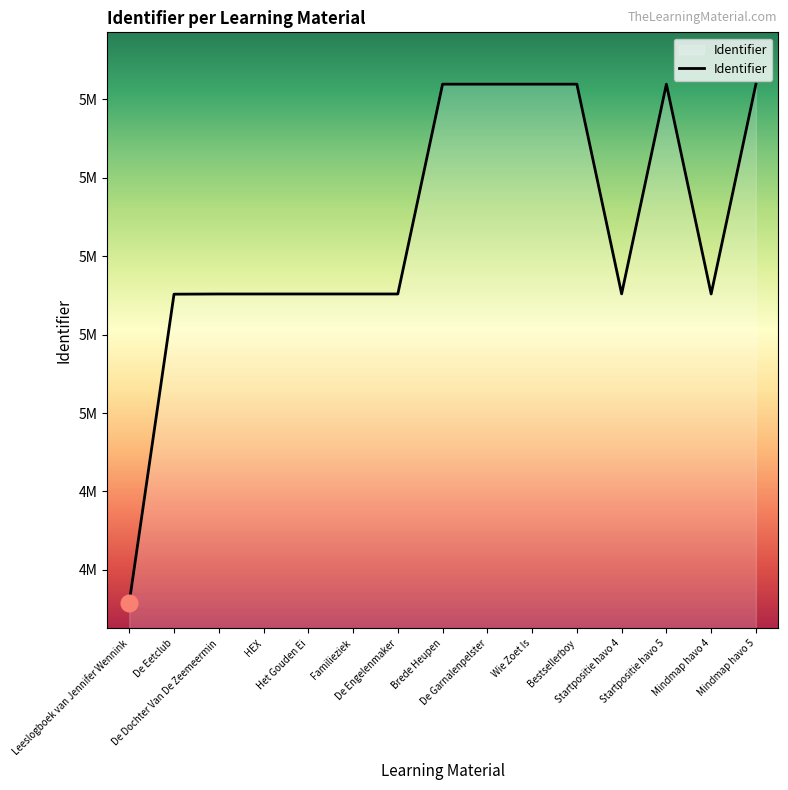

What is the smallest value displayed?

4516946